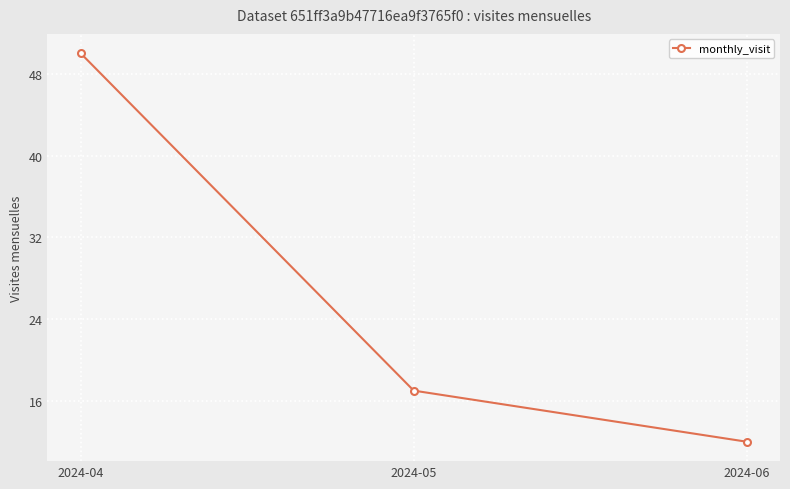

Count the number of data series in this chart.

1